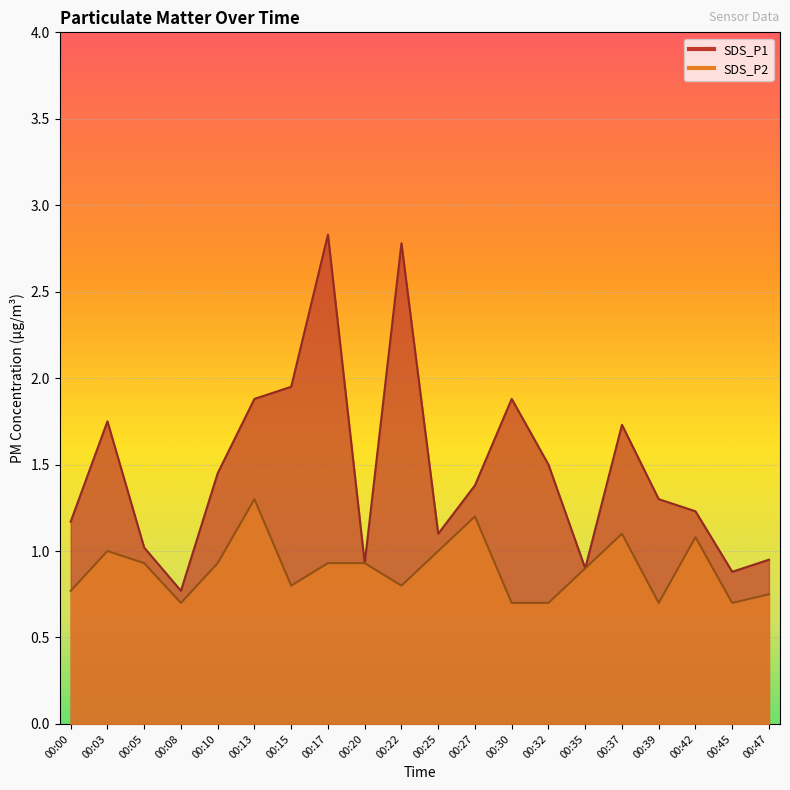

What value does the SDS_P2 series have at 00:37?

1.1